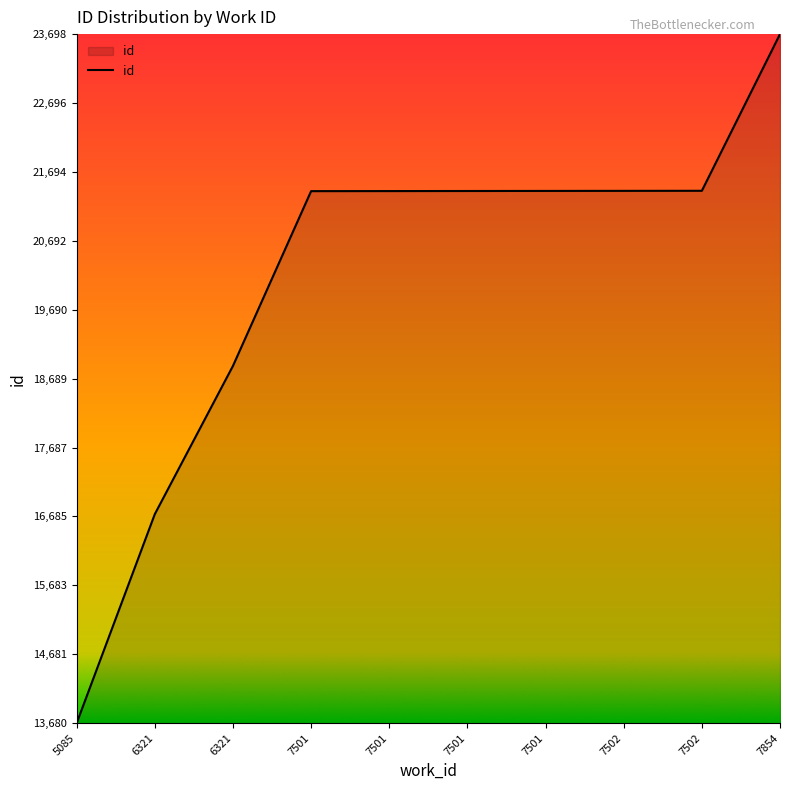

What is the sum of the values at 7501 and 7501?

42832